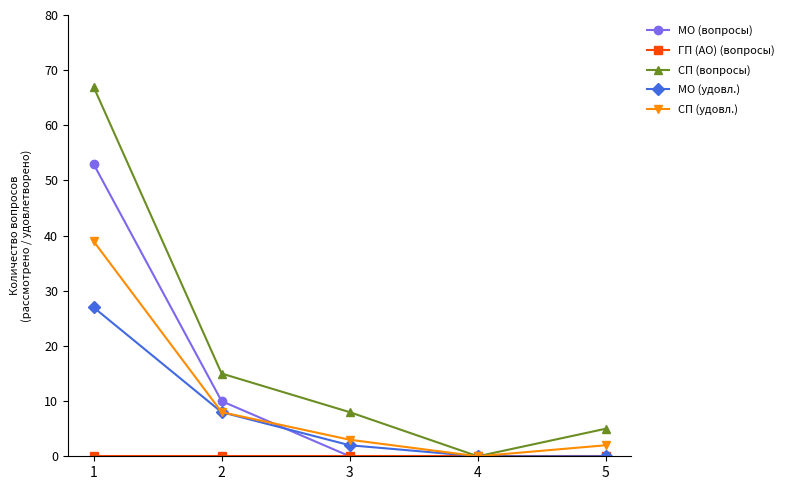

Is the value of СП (удовл.) at 1 greater than the value of МО (удовл.) at 1?

Yes